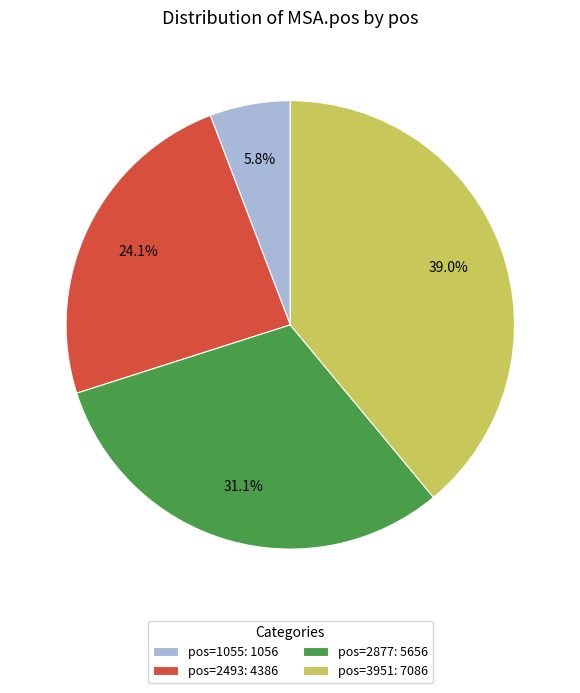

Is there a majority slice in this chart?

No